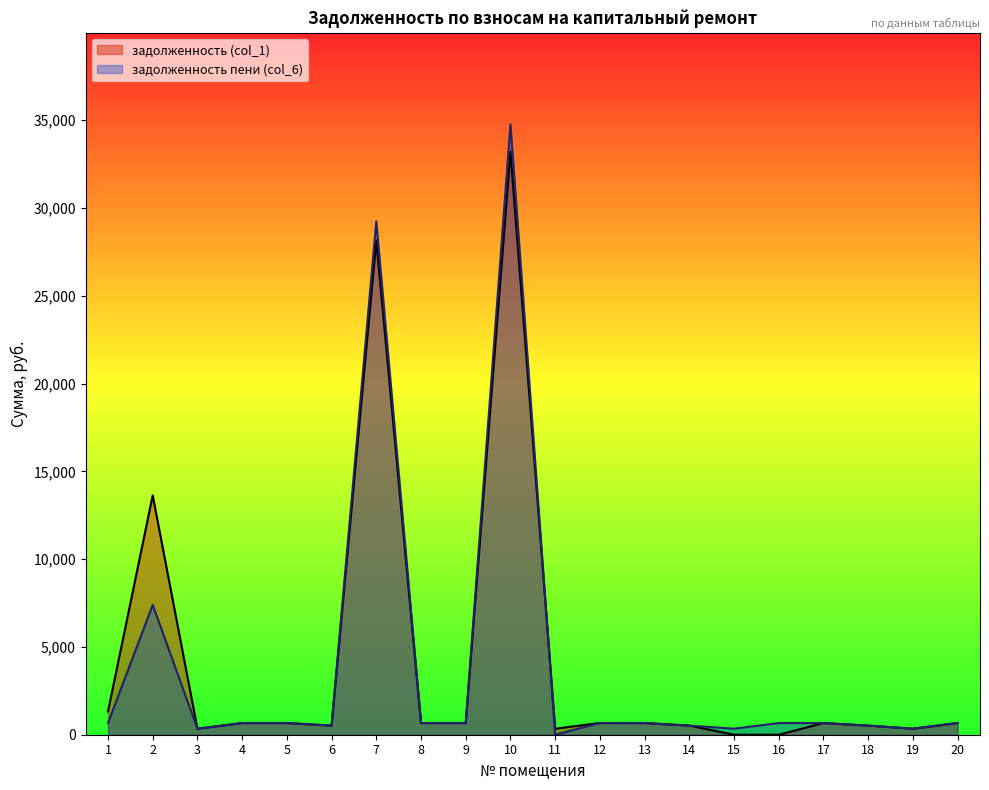

After their last crossing, which series has the higher values: задолженность (col_1) or задолженность пени (col_6)?

задолженность (col_1)